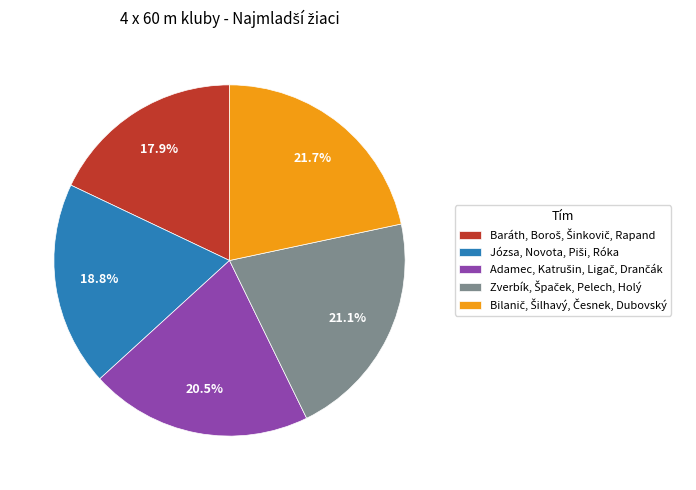

Is there a majority slice in this chart?

No